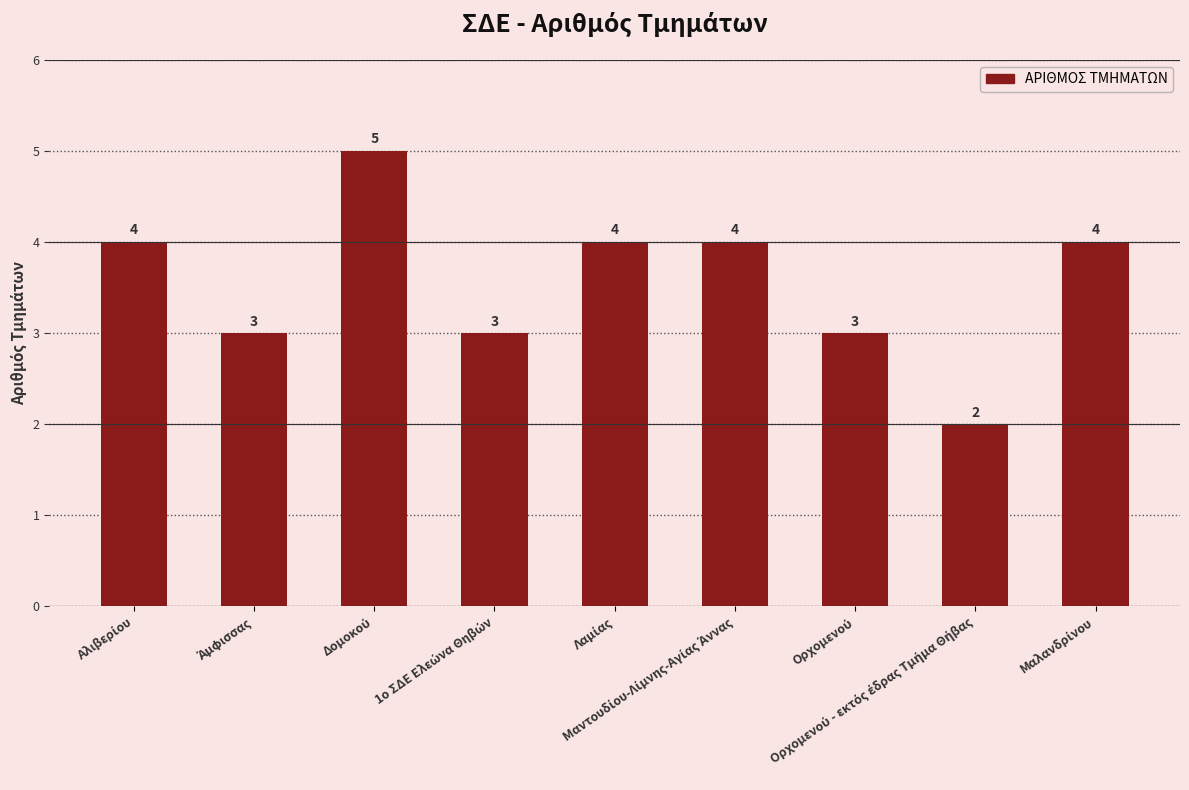

What is the difference between the maximum and minimum values?

3